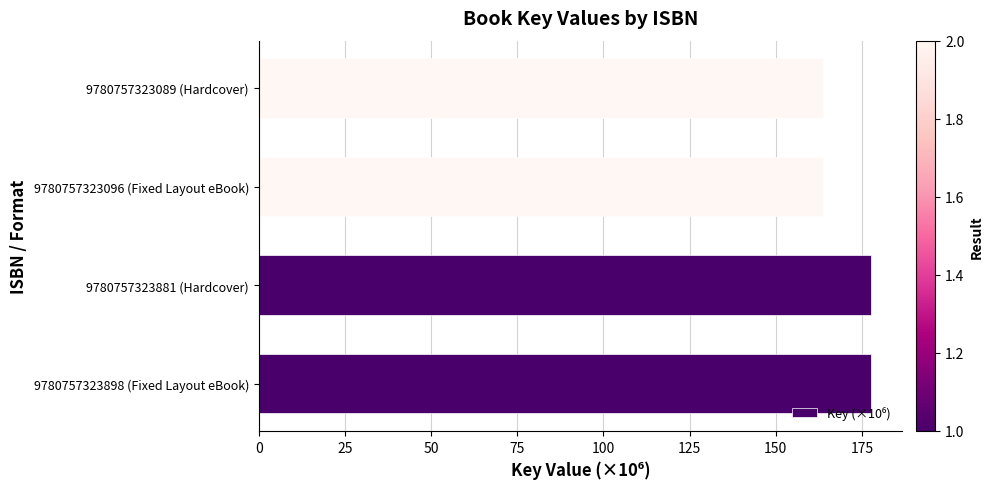

What is the sum of all values?

682.9